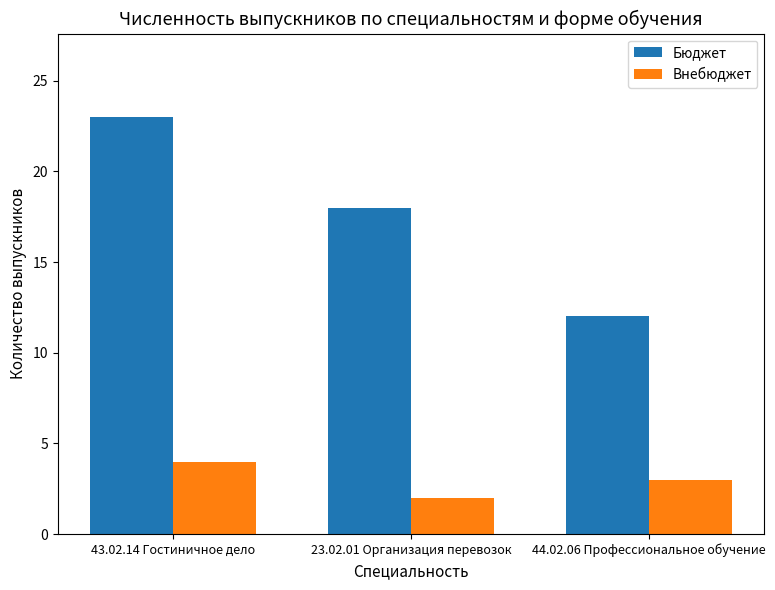

At how many categories does at least one series exceed 10?

3